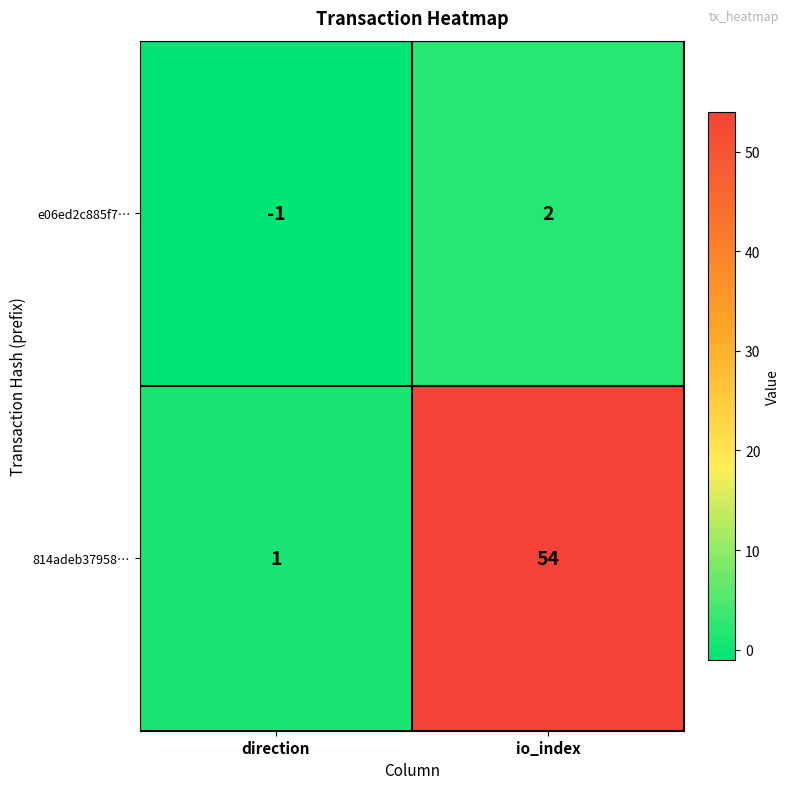

What is the maximum value shown in the chart?

54